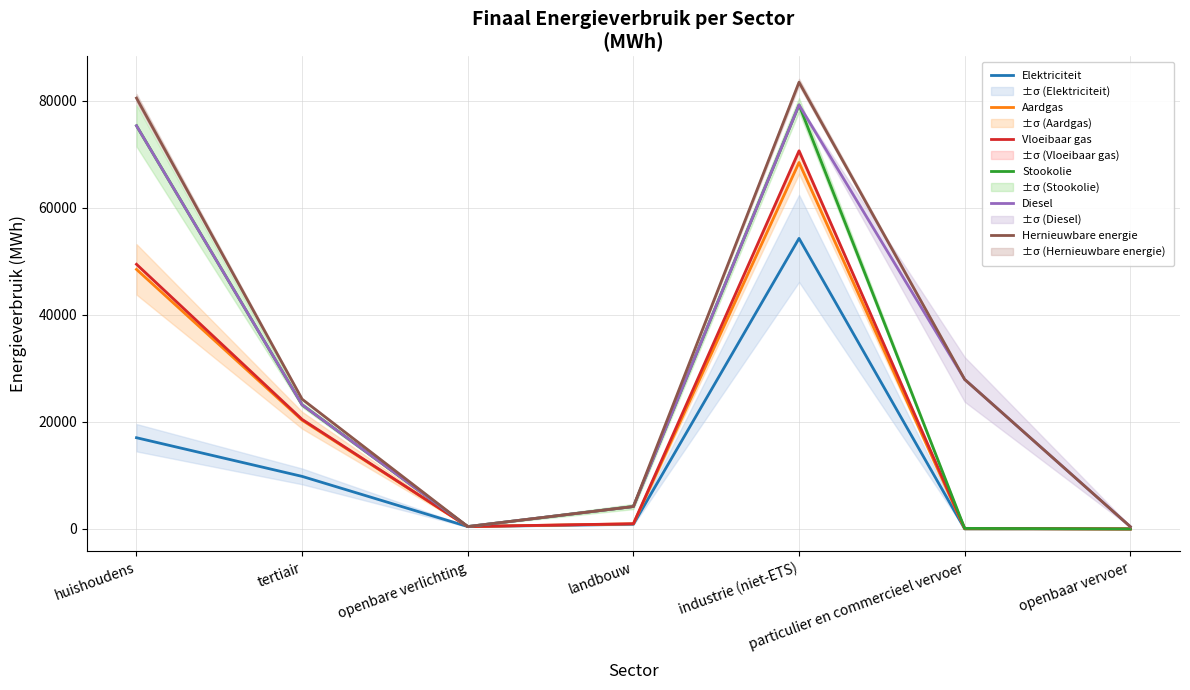

What is the difference between the highest and lowest values at openbaar vervoer?

430.1